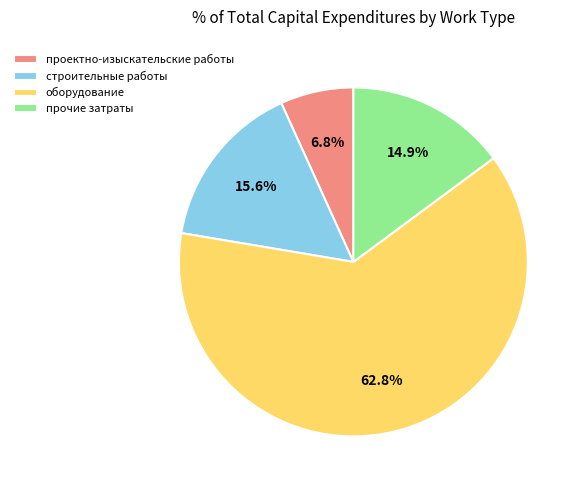

Between прочие затраты and проектно-изыскательские работы, which is larger?

прочие затраты